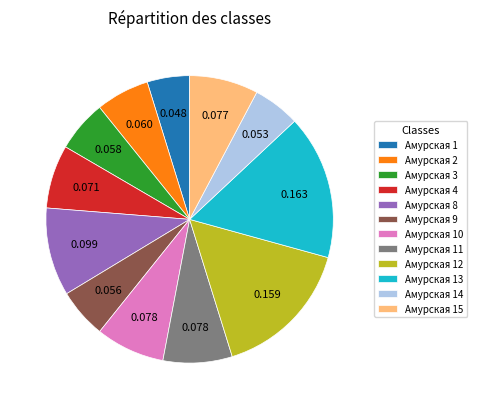

Combined, do Амурская 3 and Амурская 12 account for over 50%?

No